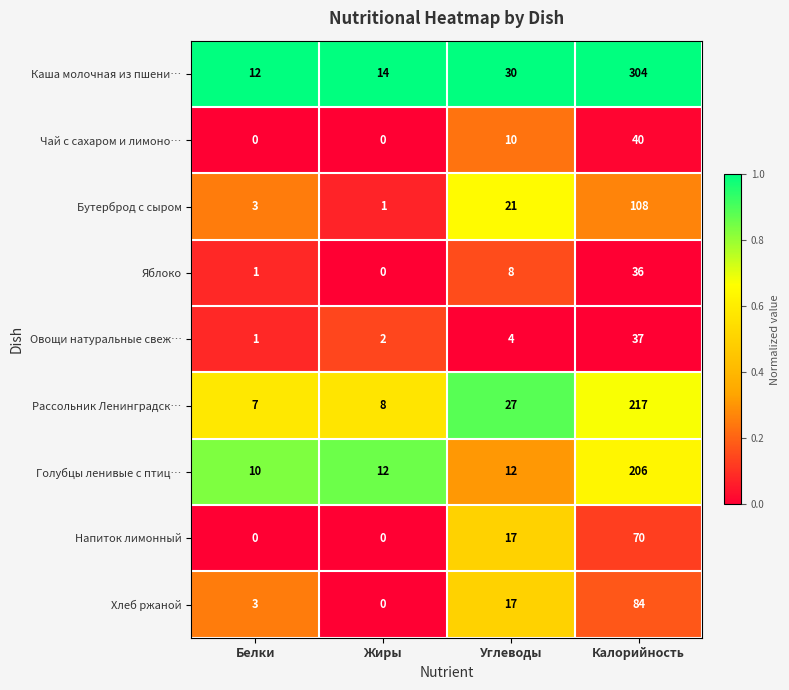

What is the greatest value displayed?

304